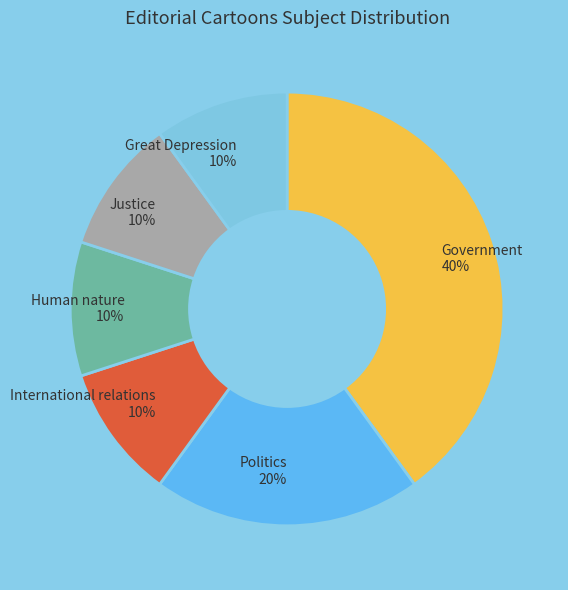

To the nearest percent, what is the average slice percentage?

17%